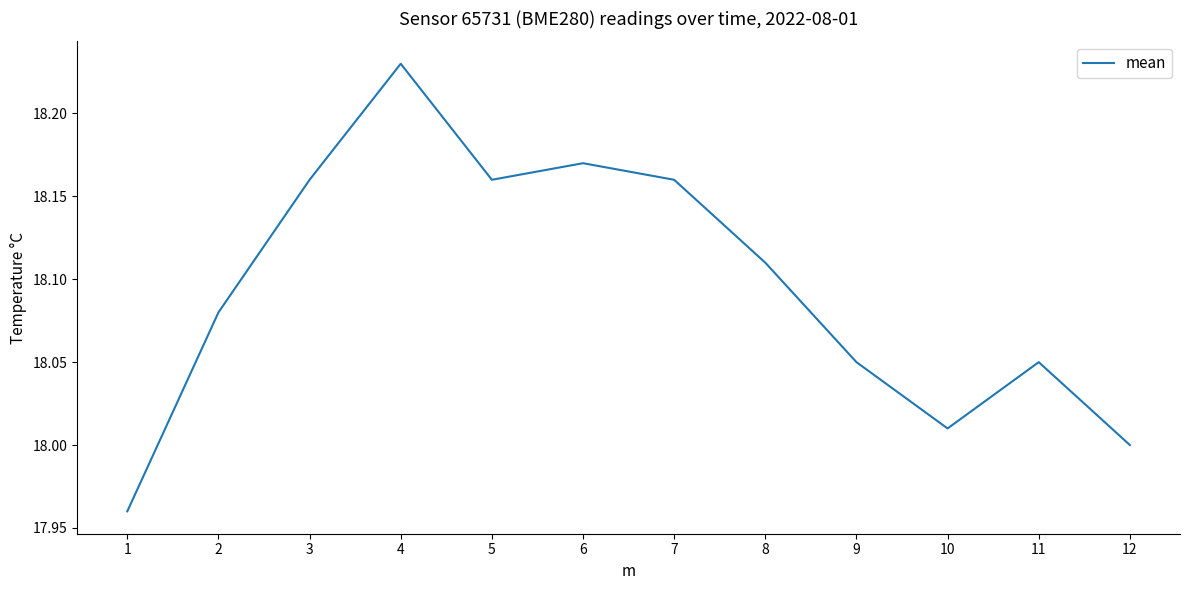

What is the ratio of the value at 5 to the value at 1?

1.0